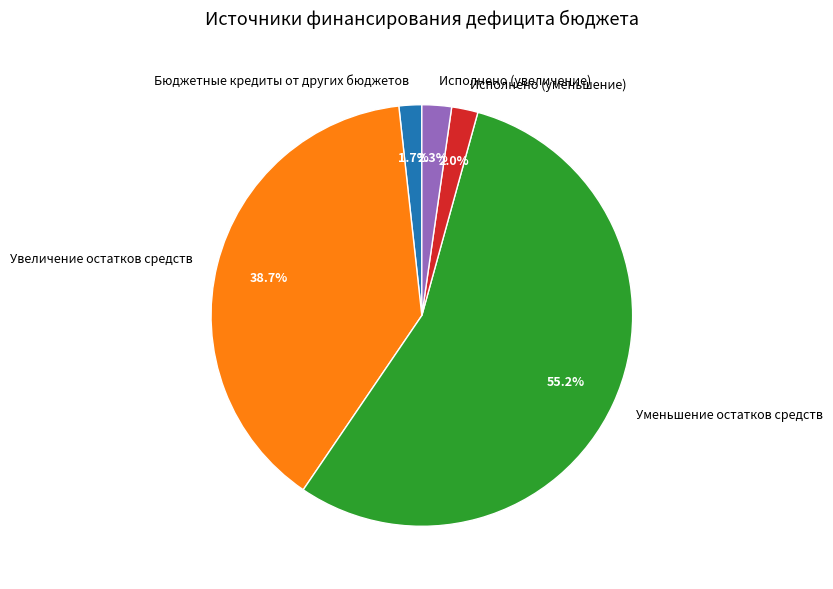

What percentage is the Бюджетные кредиты от других бюджетов slice, to the nearest percent?

2%